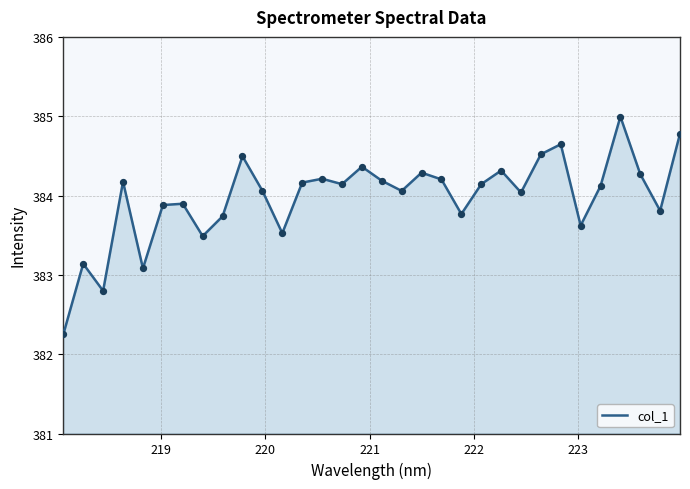

What is the smallest value displayed?

382.2